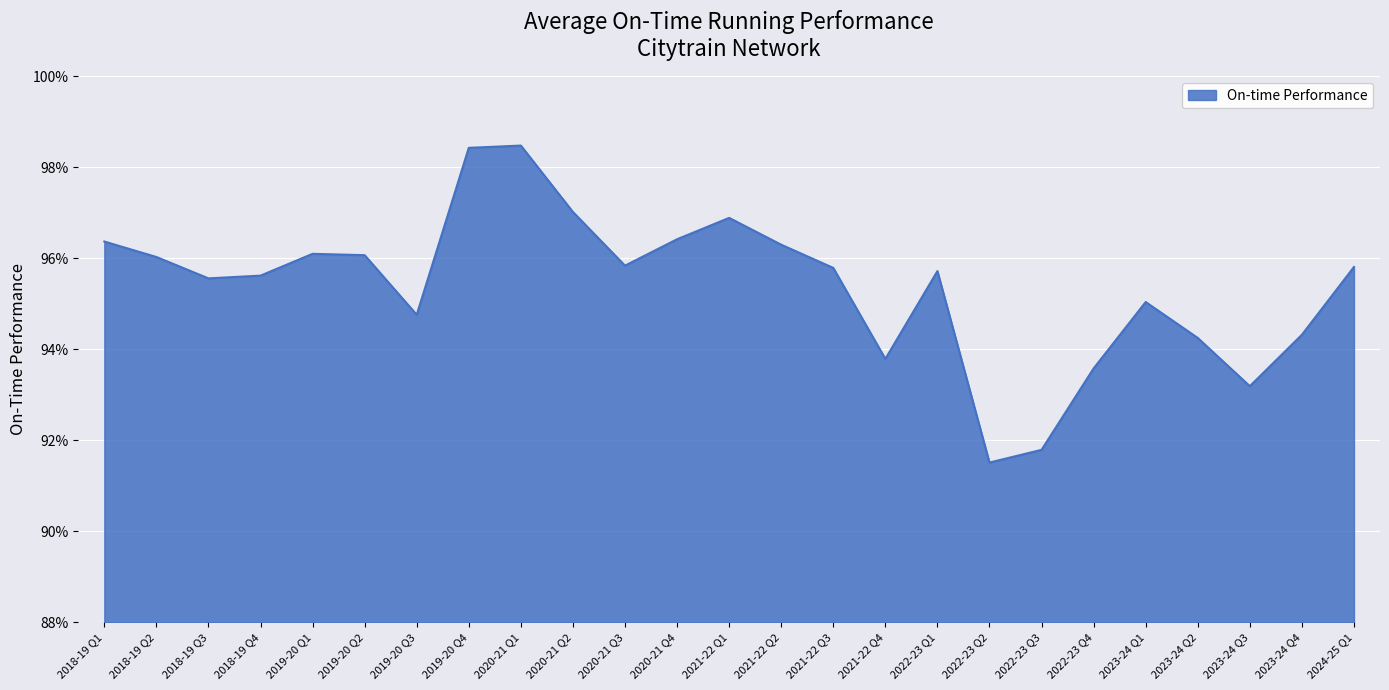

At which label is the value closest to 0?

2022-23 Q2